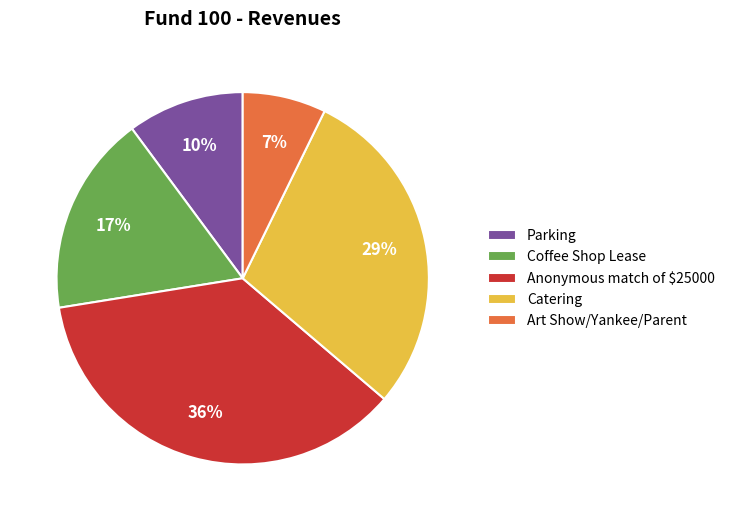

Is there any slice that represents more than half of the pie?

No